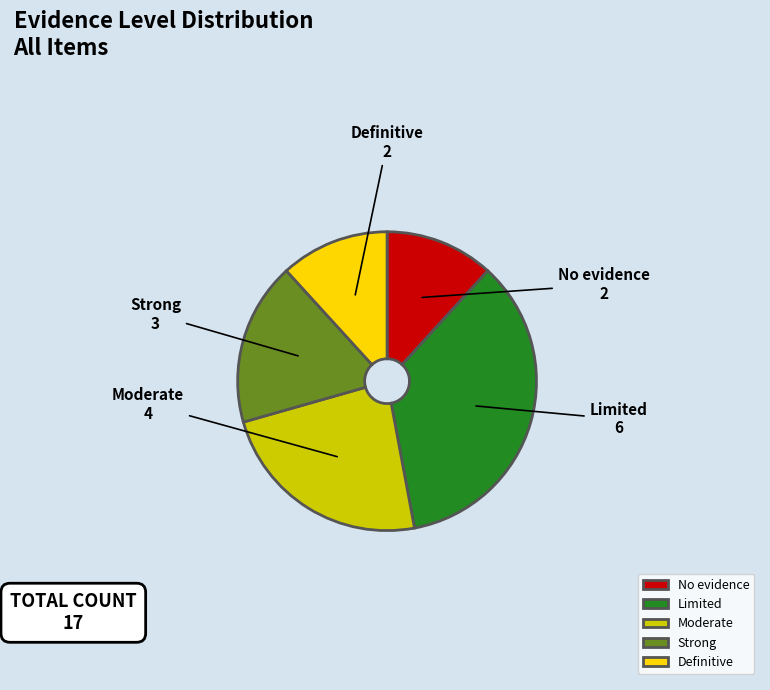

What is the ratio of the value at No evidence to the value at Limited?

0.3